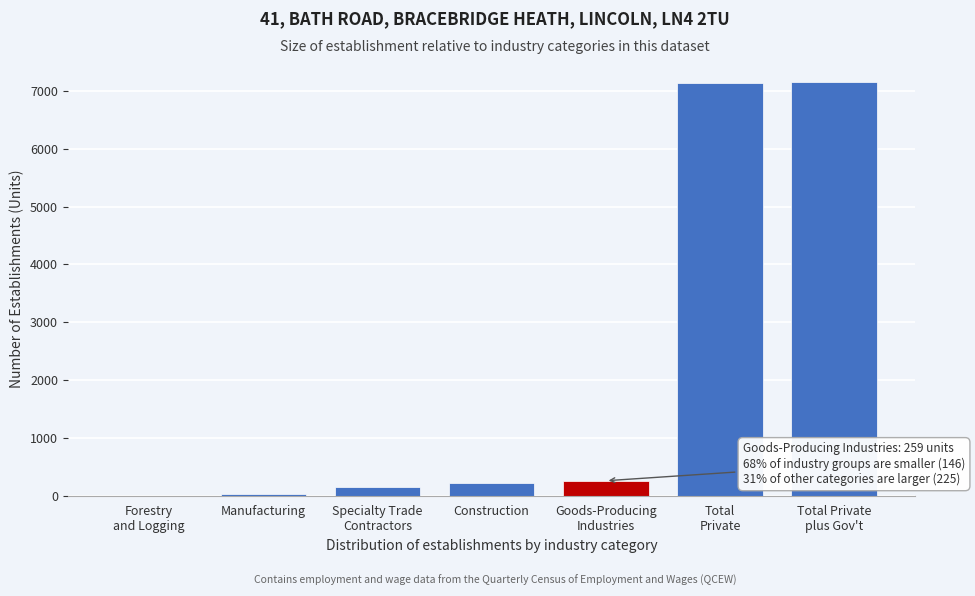

What is the maximum value shown in the chart?

7160